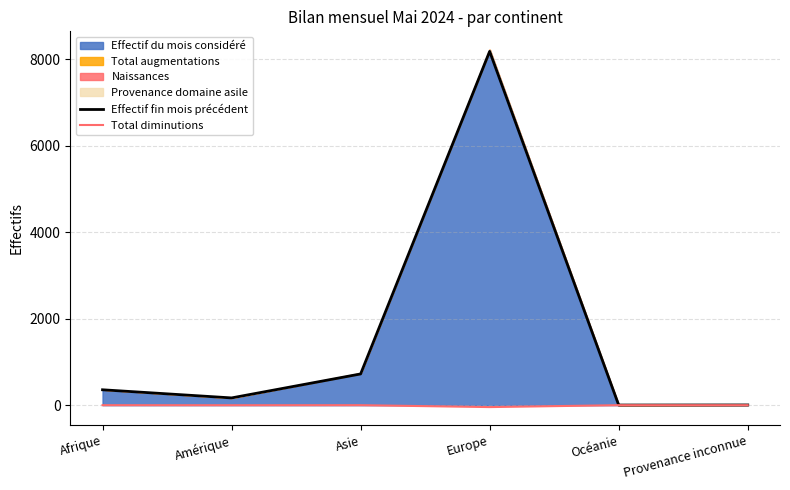

Reading left to right, transcribe all the data shown in this chart.

Effectif fin mois précédent: 356	168	722	8177	3	5
Total diminutions: 0	-1	0	-44	0	0